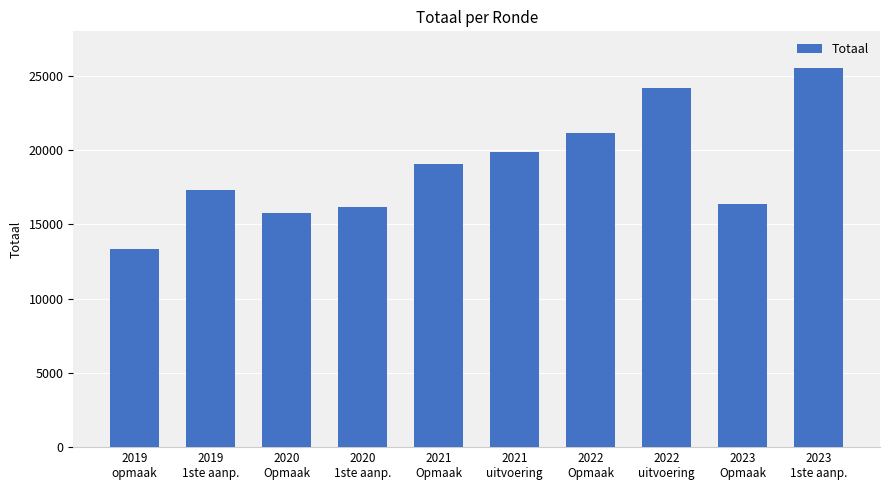

Reading left to right, transcribe all the data shown in this chart.

2019
opmaak=13335	2019
1ste aanp.=17299	2020
Opmaak=15769	2020
1ste aanp.=16196	2021
Opmaak=19056	2021
uitvoering=19871	2022
Opmaak=21166	2022
uitvoering=24212	2023
Opmaak=16345	2023
1ste aanp.=25508